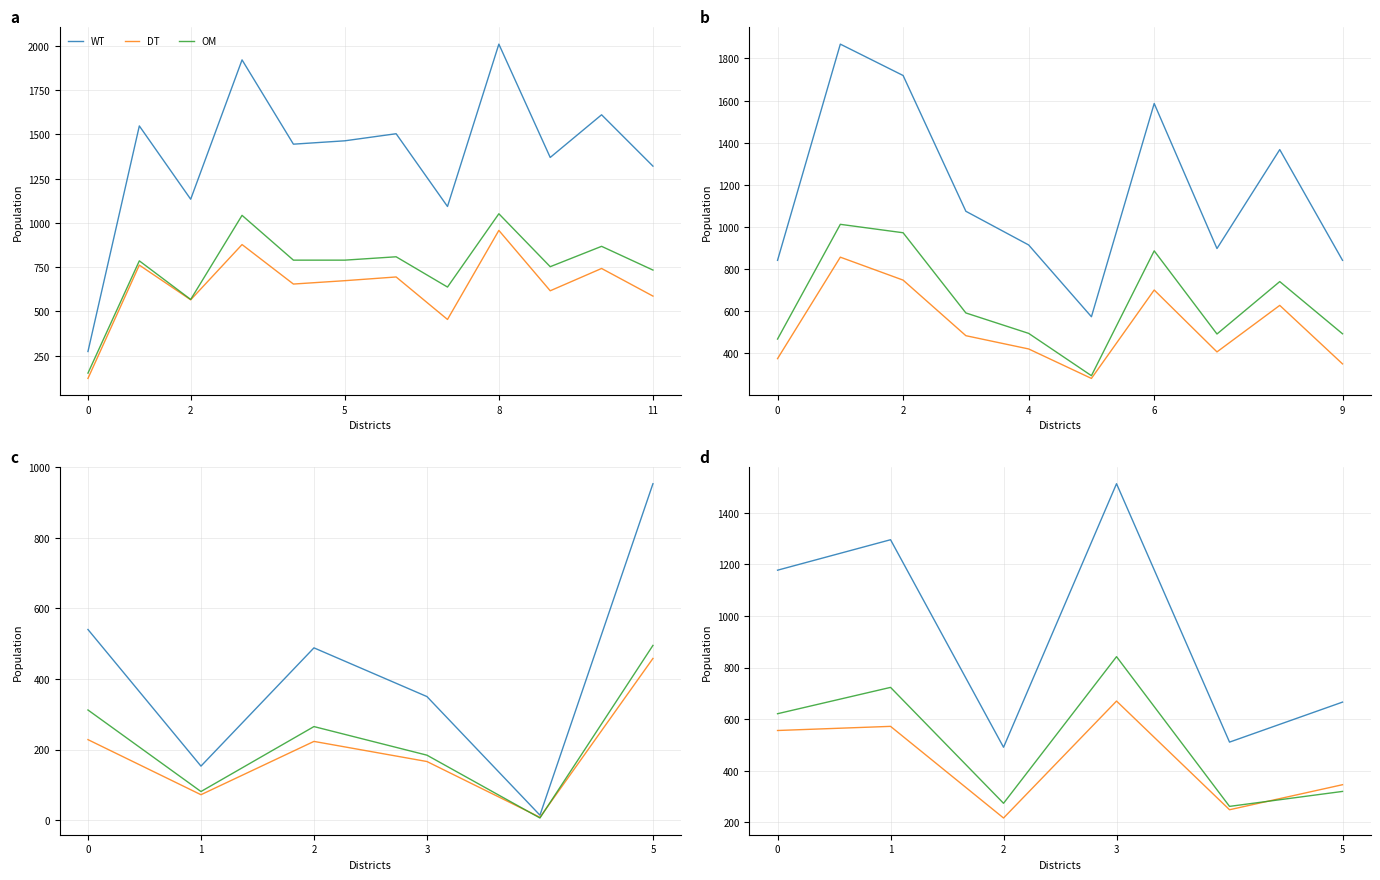

What are all the series names shown in the legend?

WT, DT, OM